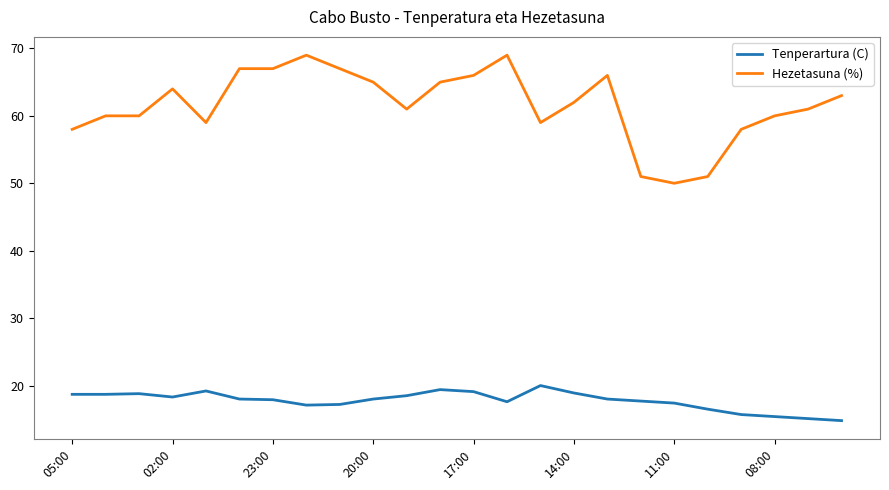

What is the lowest value of the Hezetasuna (%) series?

50.0